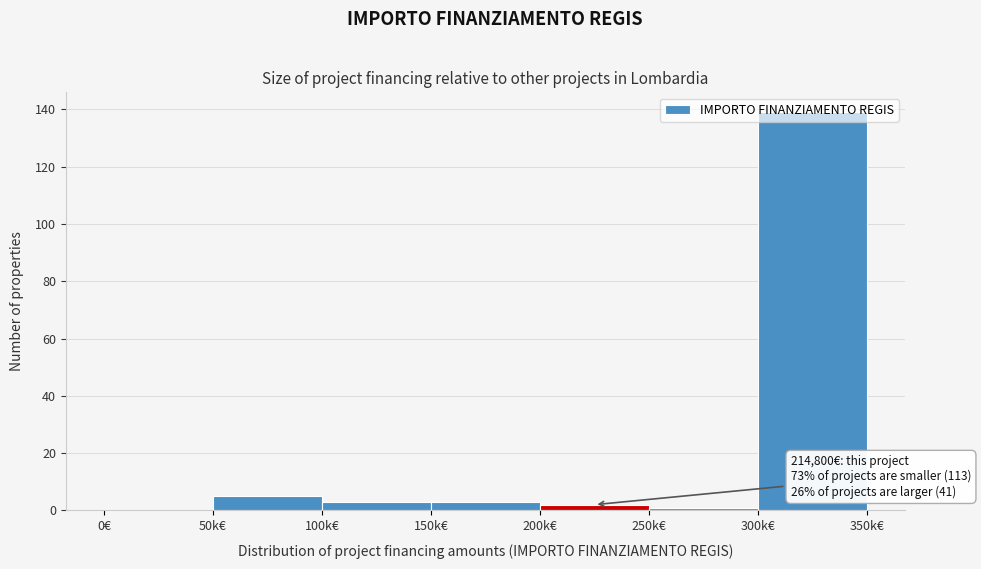

What is the sum of all values?

153